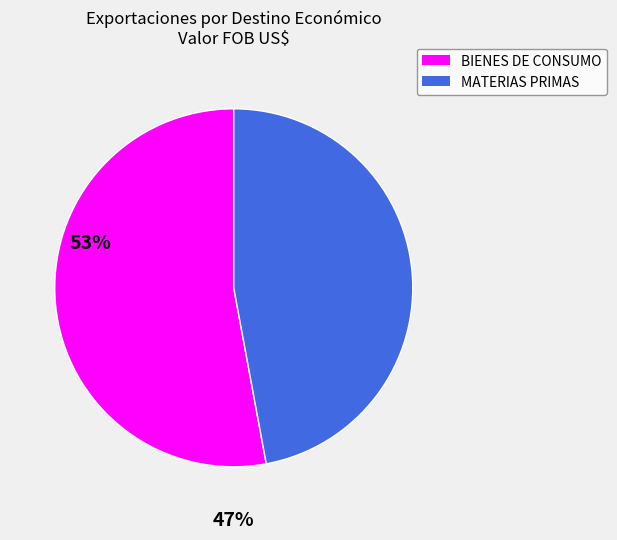

Which slice is the largest?

BIENES DE CONSUMO